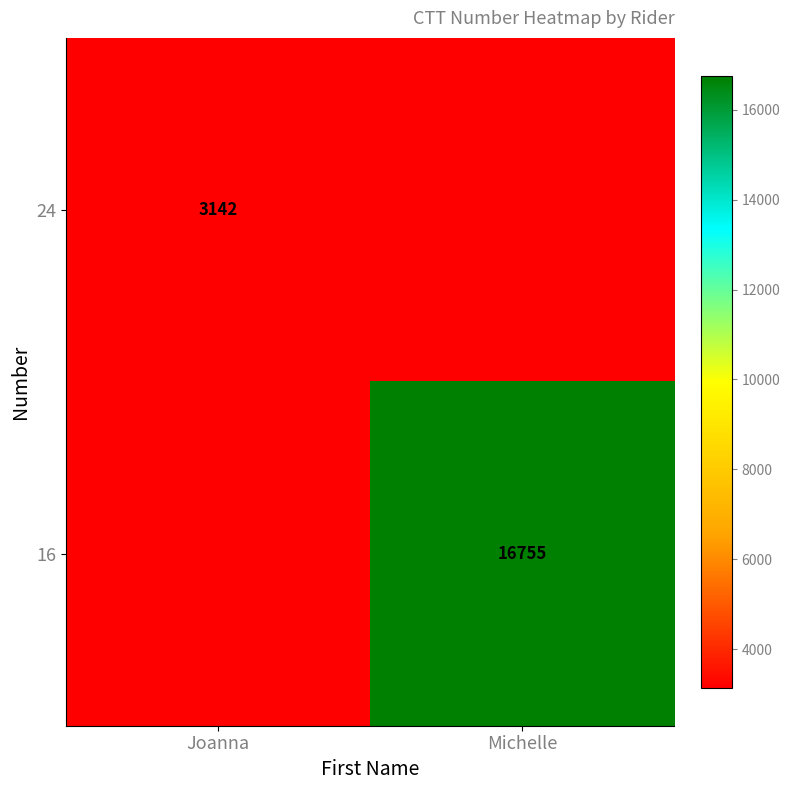

Is the value of 16 at Michelle greater than the value of 24 at Joanna?

Yes